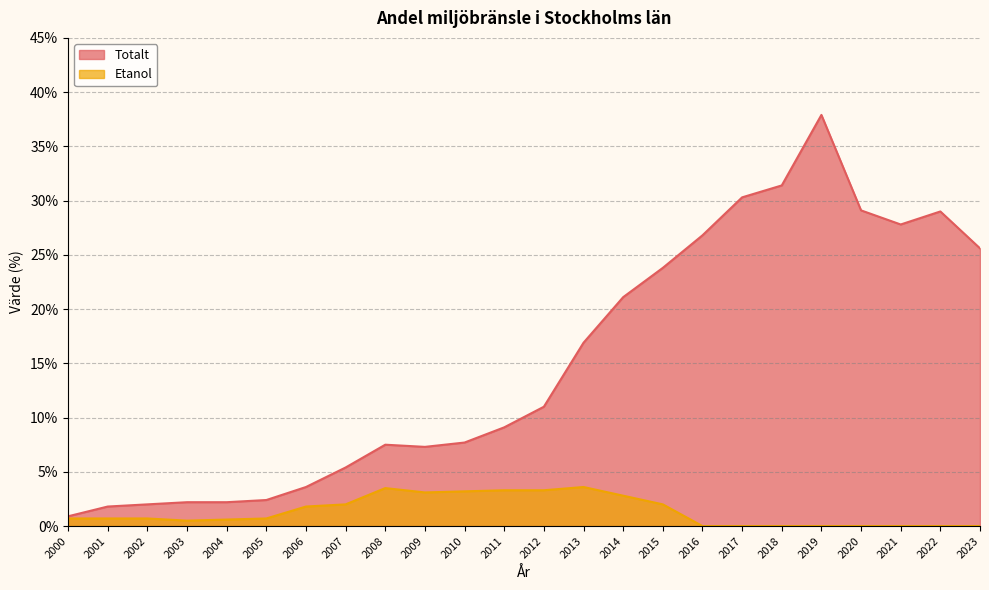

Rank the series at 2013 from highest to lowest value.

Totalt, Etanol